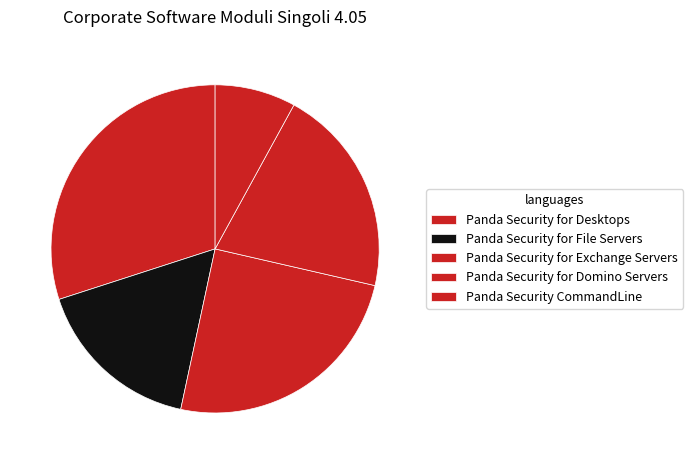

To the nearest percent, what is the average slice percentage?

20%